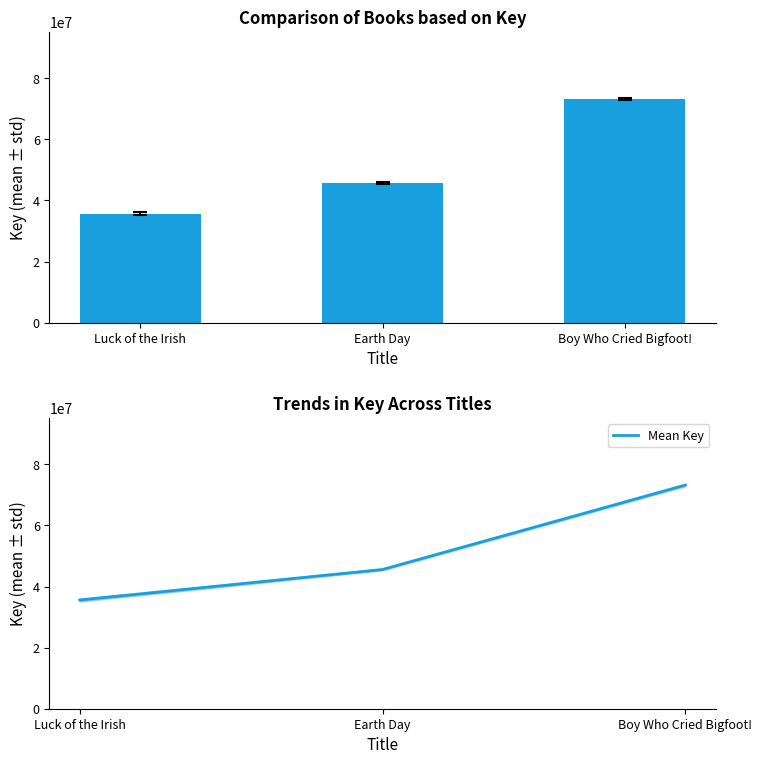

Does the chart contain any negative values?

No